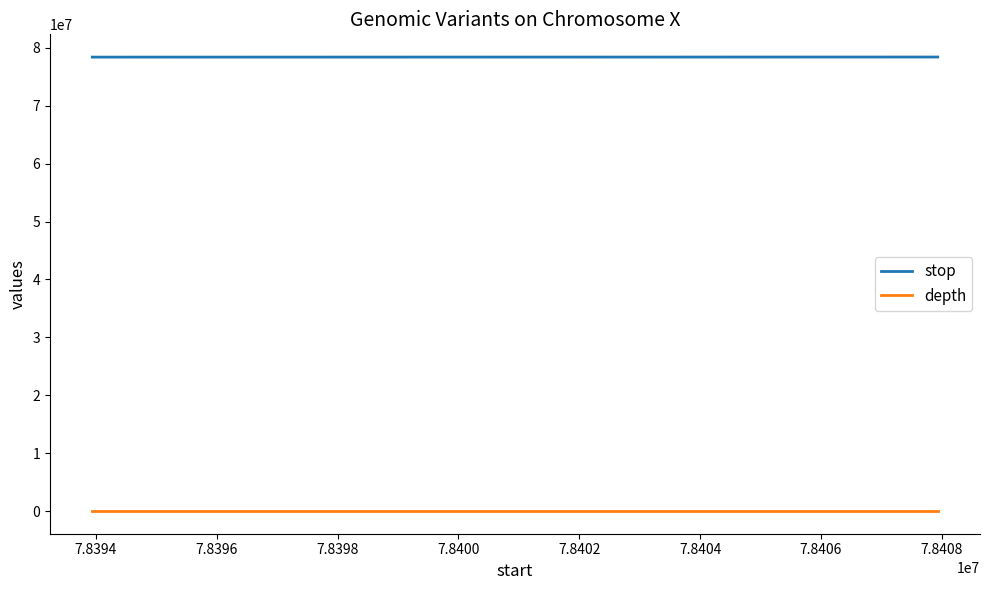

What is the sum of all stop values?

313615372